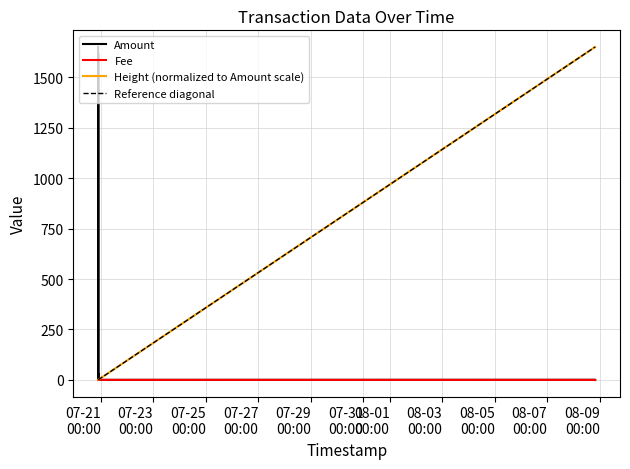

What is the label of the 6th point from the left?

2022-07-20 22:10:26